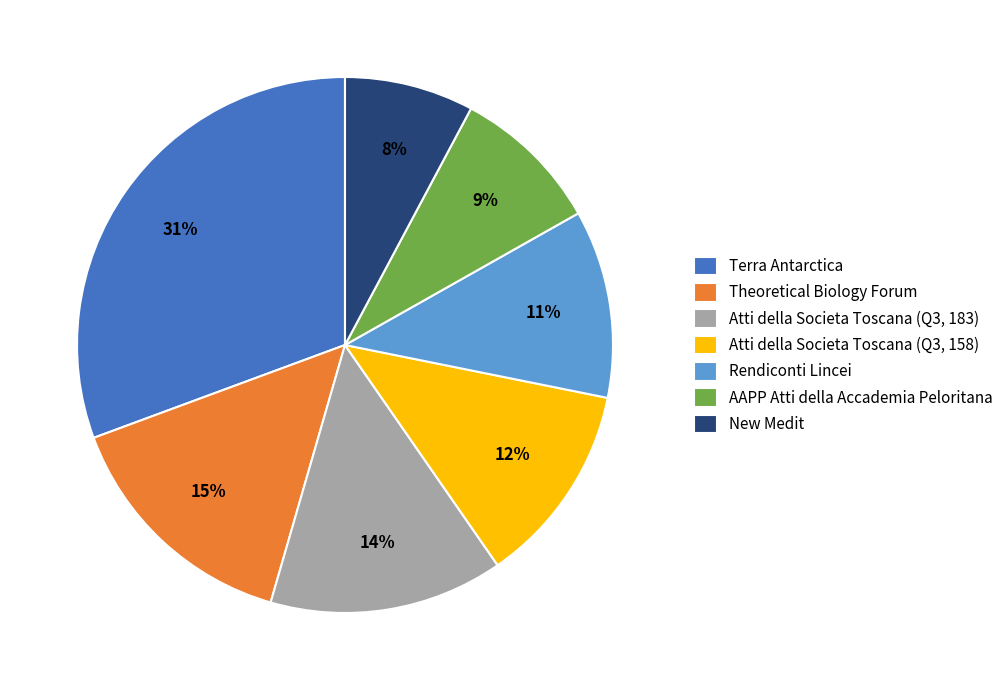

Is there any slice that represents more than half of the pie?

No